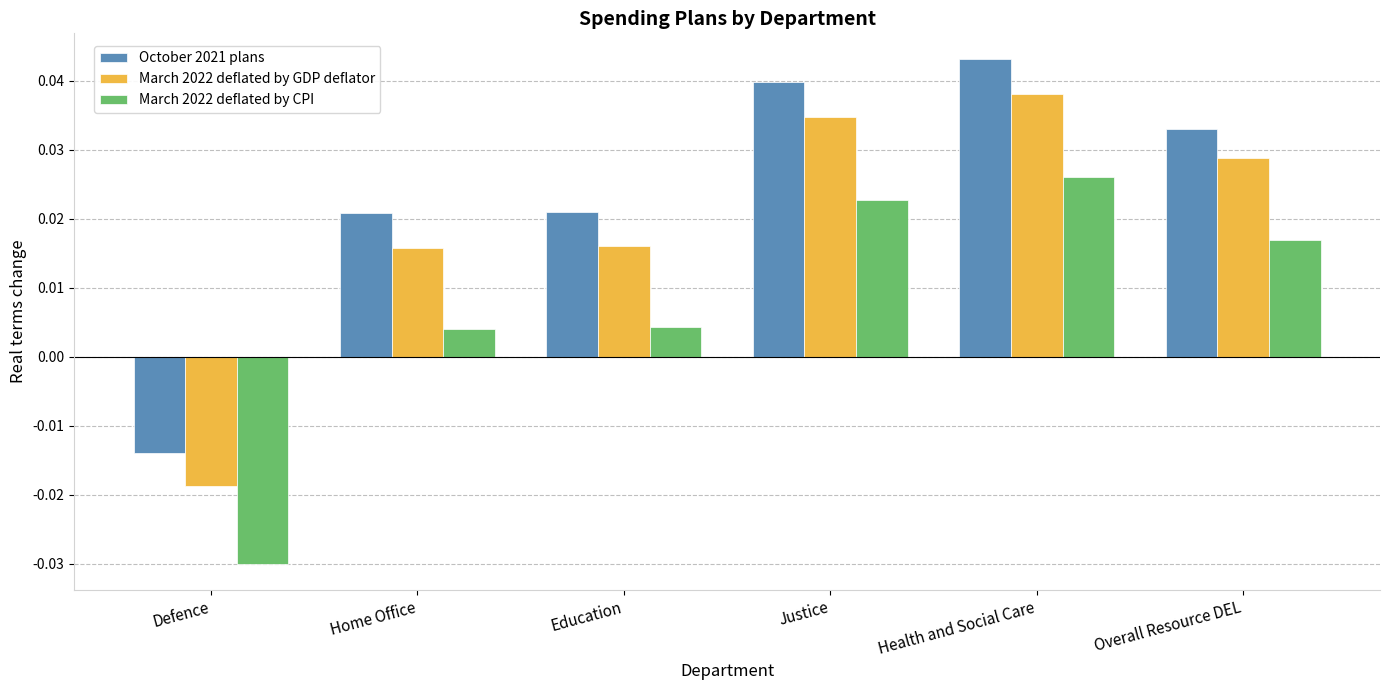

At how many categories does at least one series exceed 0?

5